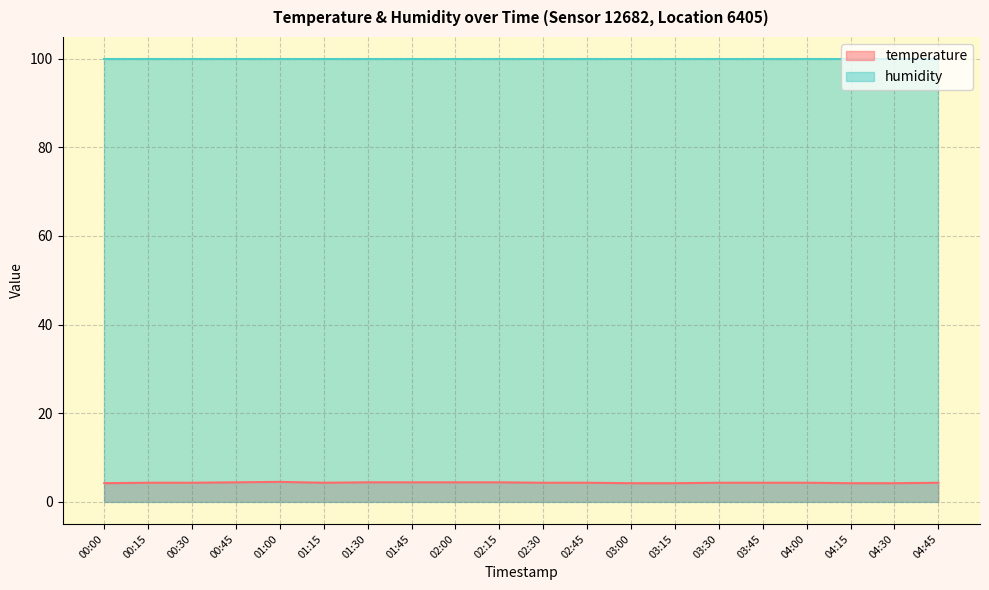

At which category does the data reach its first local peak?

01:00